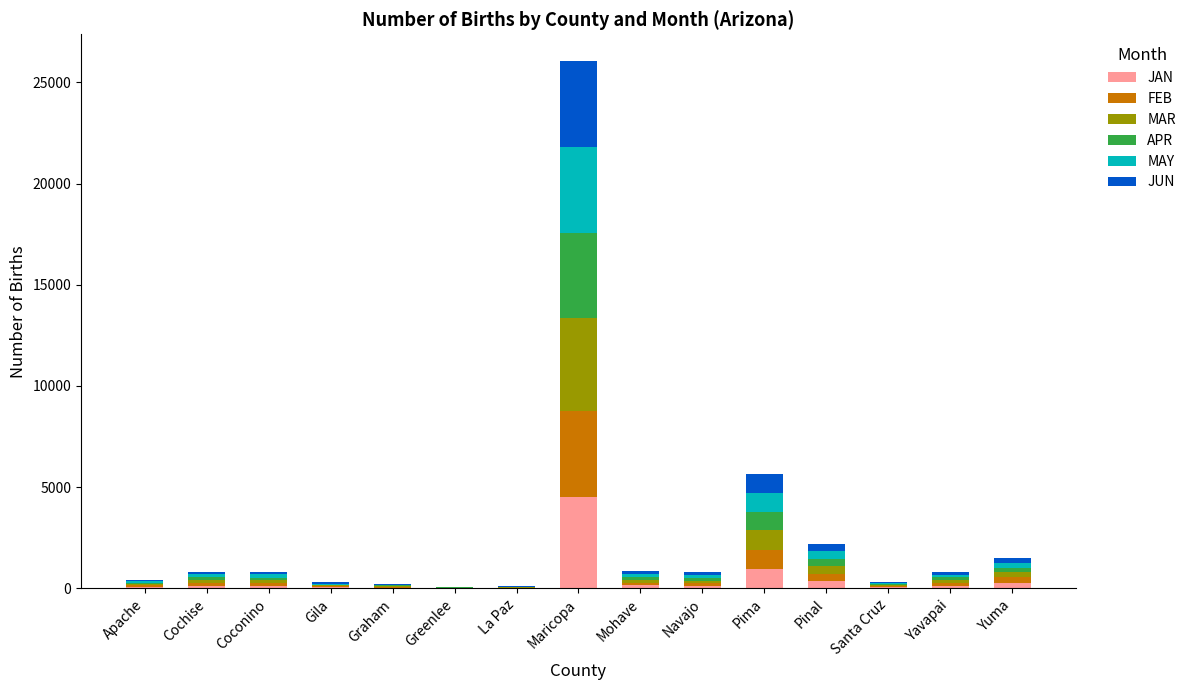

At which category is the sum across all series the highest?

Maricopa